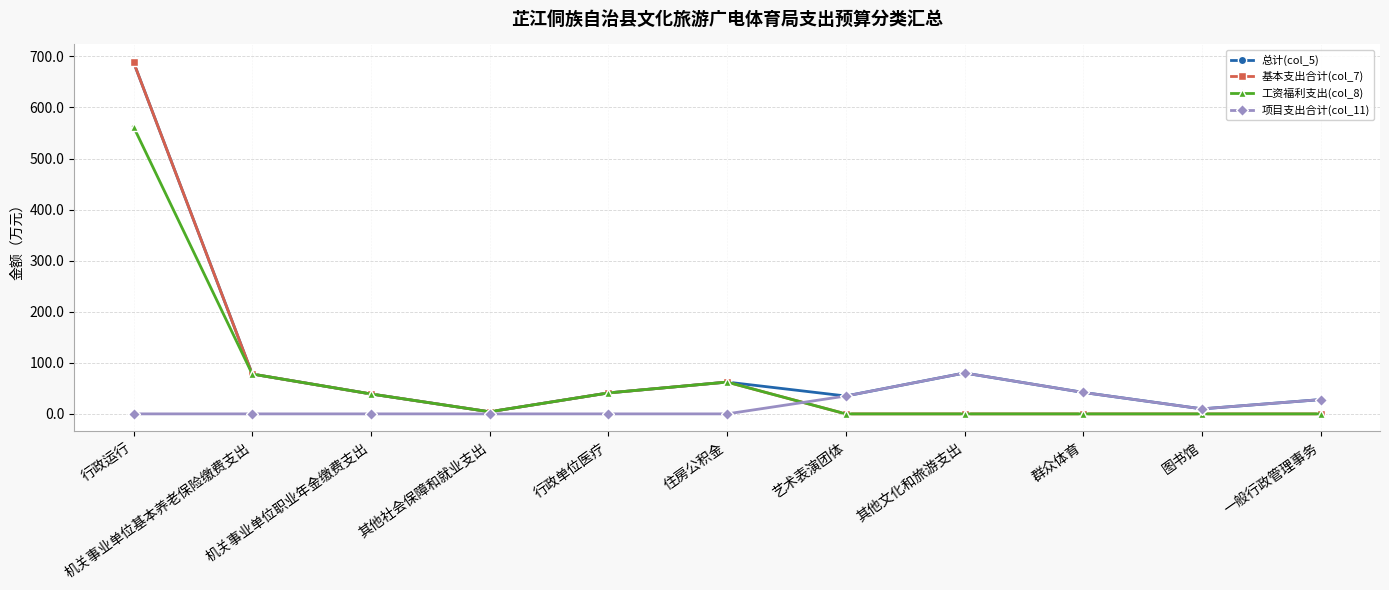

How many values in the 基本支出合计(col_7) series are below 4?

5